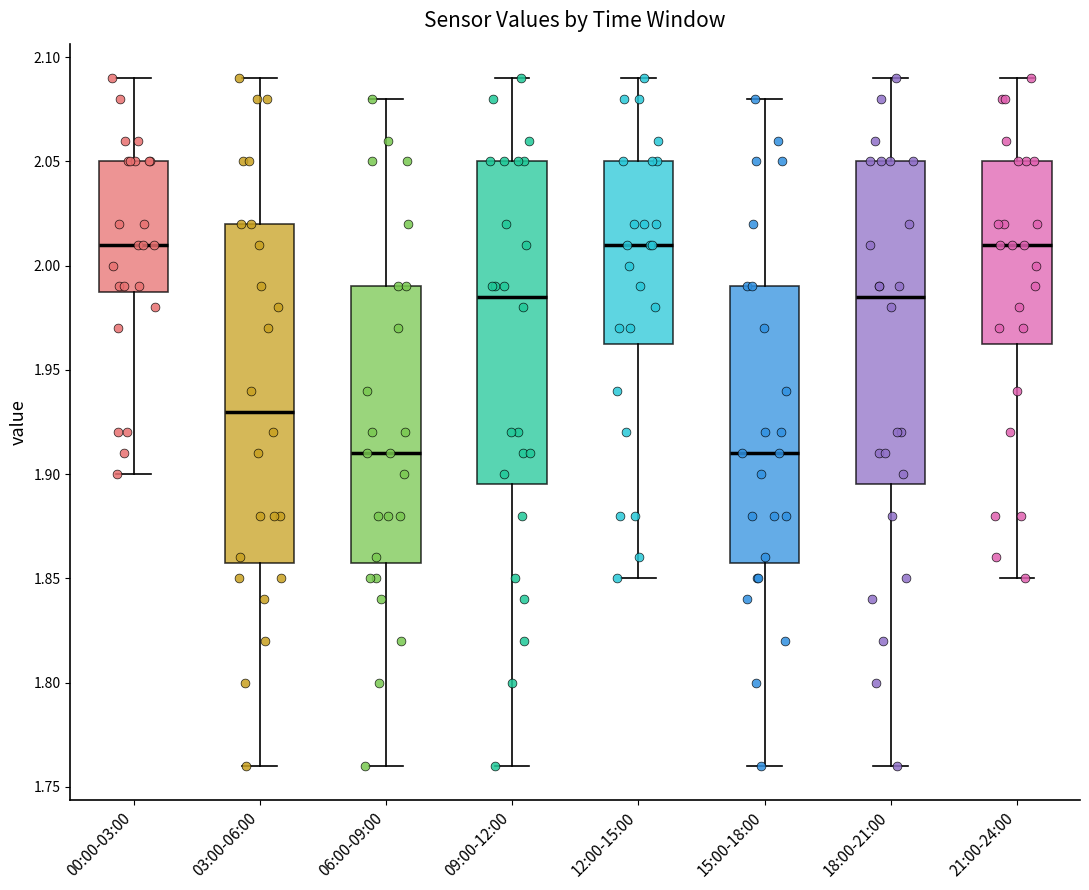

Reading left to right, read every box against the y-axis: the position of its median line, the range the box covers, and the ends of its whiskers. The values are not printed on the chart, so give them approximately, as read against the axis.

00:00-03:00: median 2.010, box 1.990 to 2.050, whiskers 1.900 to 2.090
03:00-06:00: median 1.930, box 1.860 to 2.020, whiskers 1.760 to 2.090
06:00-09:00: median 1.910, box 1.860 to 1.990, whiskers 1.760 to 2.080
09:00-12:00: median 1.985, box 1.895 to 2.050, whiskers 1.760 to 2.090
12:00-15:00: median 2.010, box 1.965 to 2.050, whiskers 1.850 to 2.090
15:00-18:00: median 1.910, box 1.860 to 1.990, whiskers 1.760 to 2.080
18:00-21:00: median 1.985, box 1.895 to 2.050, whiskers 1.760 to 2.090
21:00-24:00: median 2.010, box 1.965 to 2.050, whiskers 1.850 to 2.090